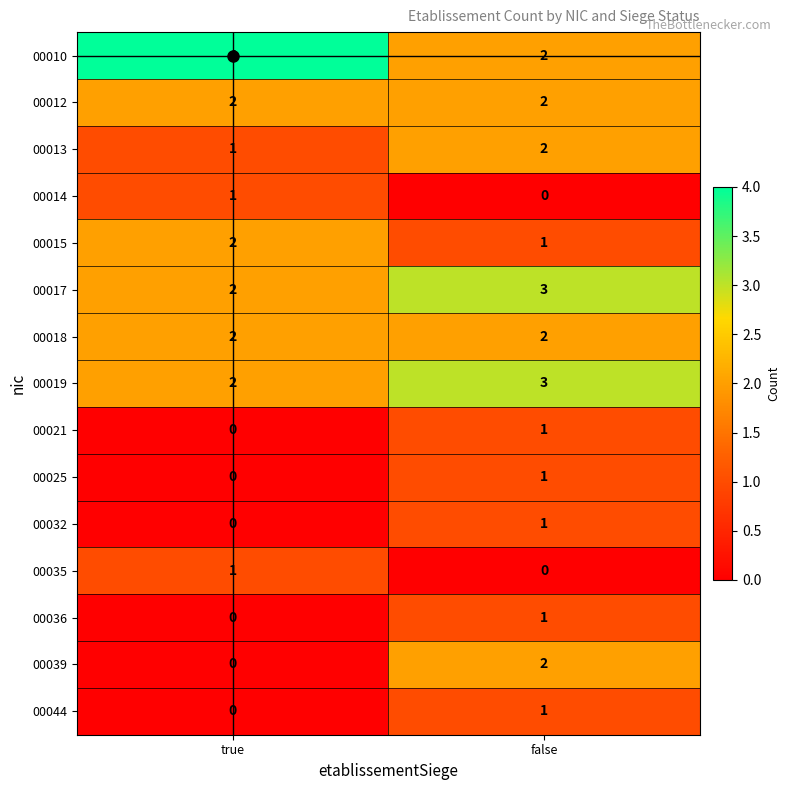

The value of 00018 at false is 2. True or false?

True